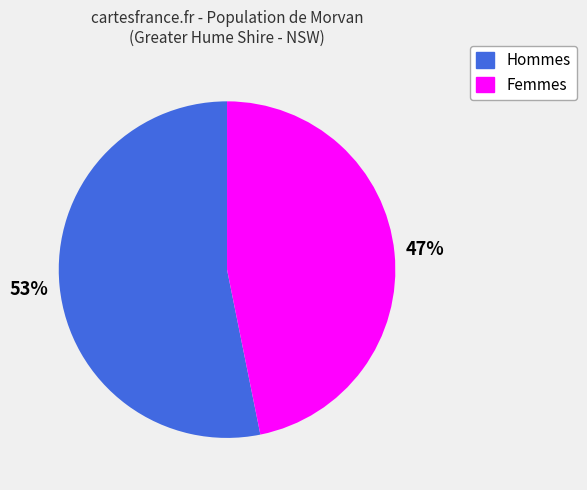

Is there any slice that represents more than half of the pie?

Yes